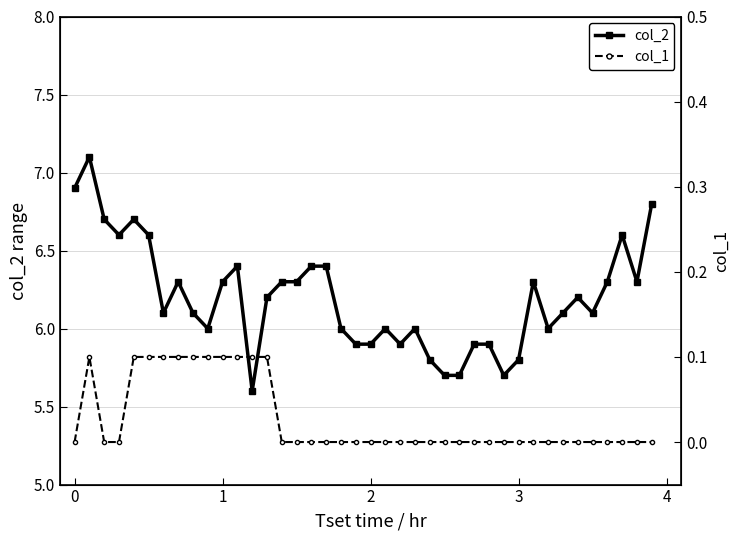

What is the lowest value of the col_2 series?

5.6